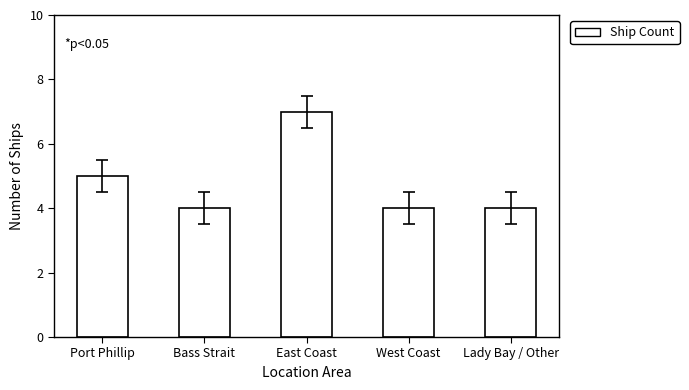

What position from the right is Port Phillip?

5